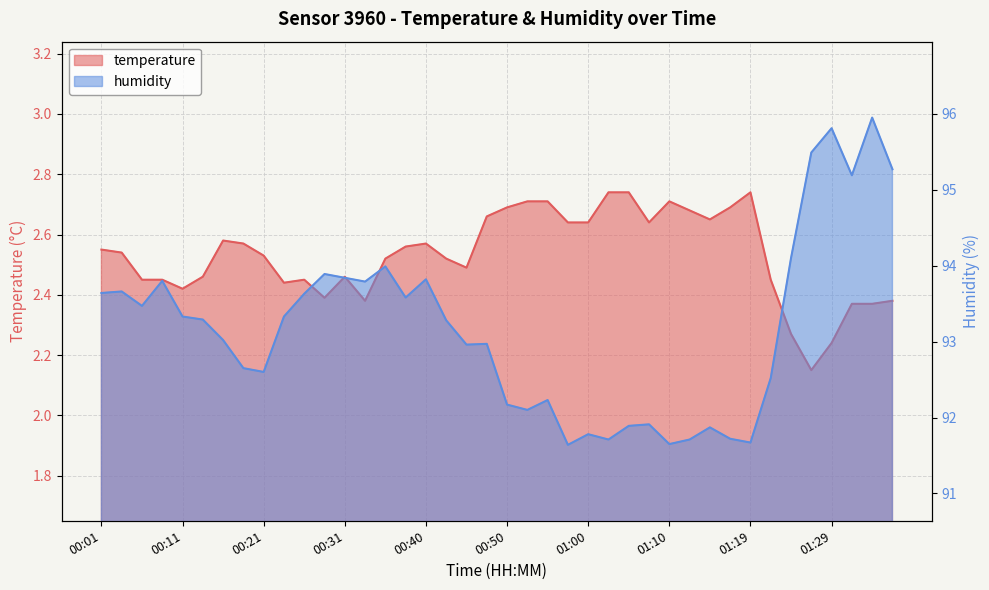

What is the difference between the temperature values at 00:35 and 00:28?

0.1